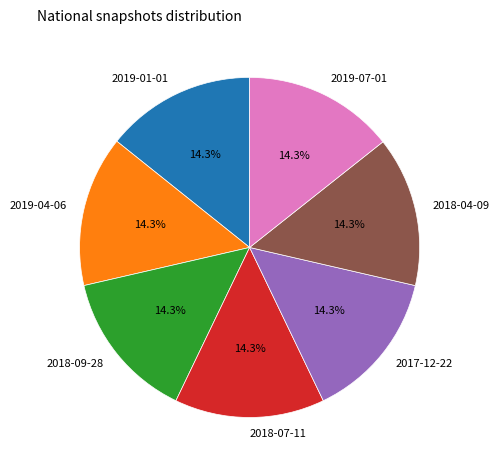

Approximately how many times larger is the value at 2018-07-11 compared to 2019-01-01?

1.0